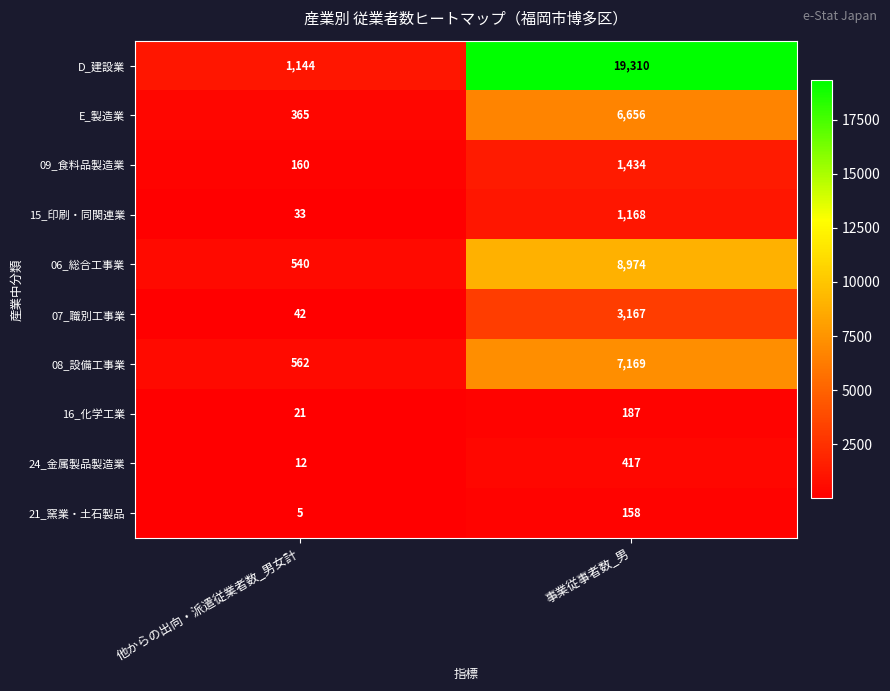

What is the difference between the highest and lowest values at 他からの出向・派遣従業者数_男女計?

1139